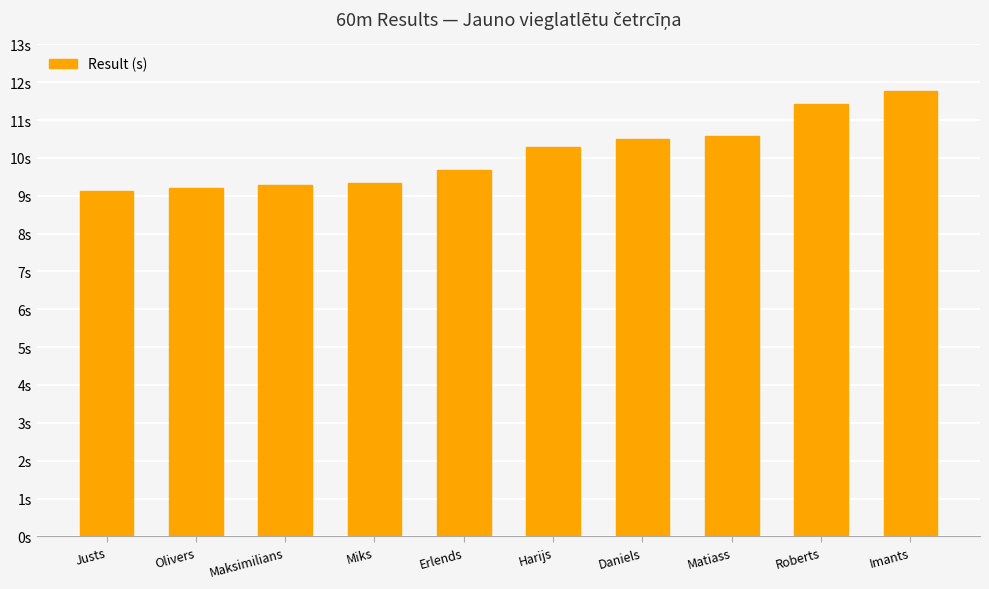

Reading left to right, list all the values displayed in this chart.

9.1	9.2	9.3	9.3	9.7	10.3	10.5	10.6	11.4	11.8